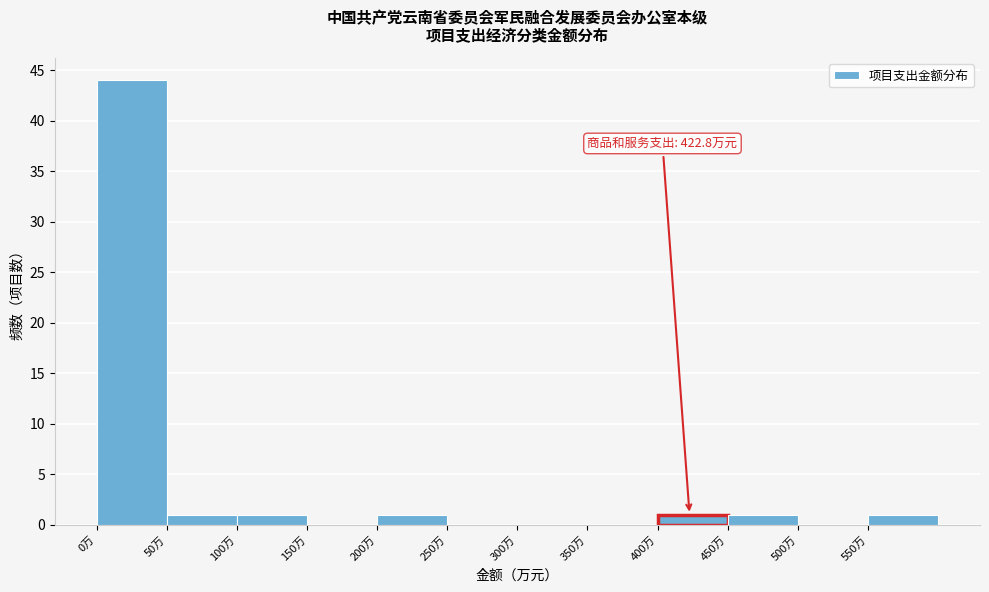

Over which range of the x-axis is the bar tallest?

0 to 50